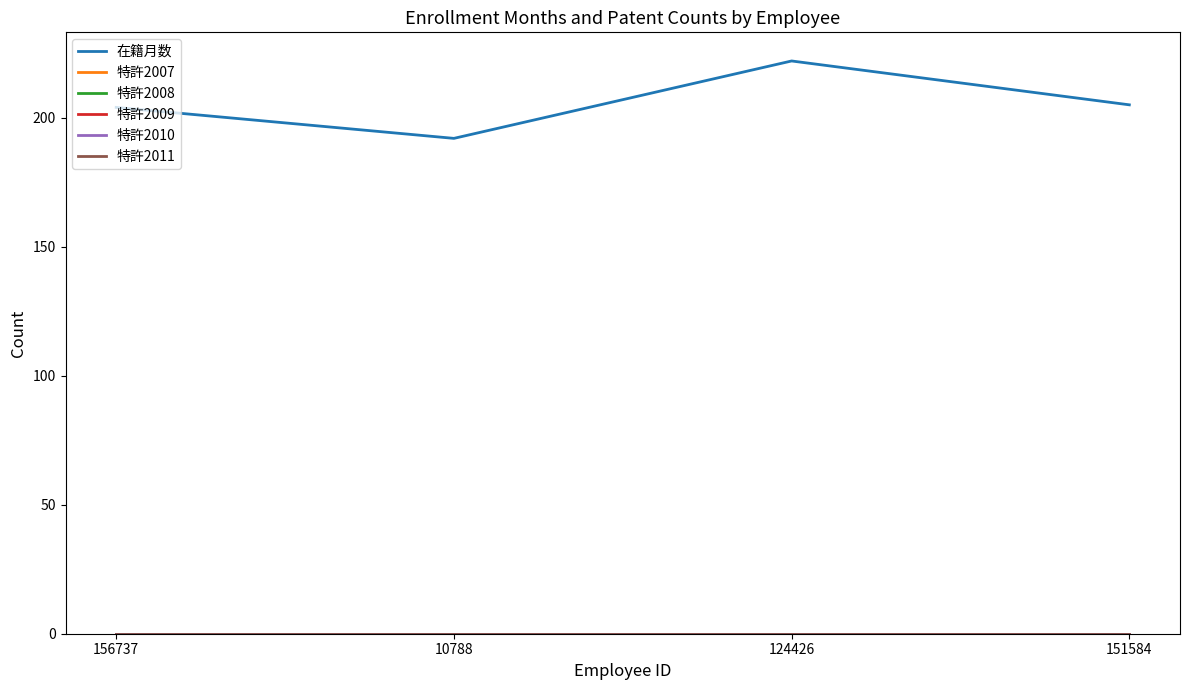

Does the chart display data point markers on the line(s)?

No